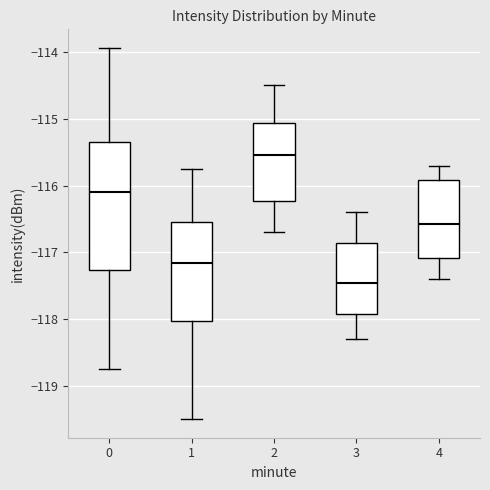

Reading left to right, transcribe this box plot: for each box, give where its median line is, the range the box spans, and where its two whiskers end, as read against the y-axis. The values are not printed on the chart, so give them approximately, as read against the axis.

0: median -116.1, box -117.3 to -115.4, whiskers -118.7 to -113.9
1: median -117.2, box -118.0 to -116.5, whiskers -119.5 to -115.7
2: median -115.5, box -116.2 to -115.1, whiskers -116.7 to -114.5
3: median -117.4, box -117.9 to -116.9, whiskers -118.3 to -116.4
4: median -116.6, box -117.1 to -115.9, whiskers -117.4 to -115.7